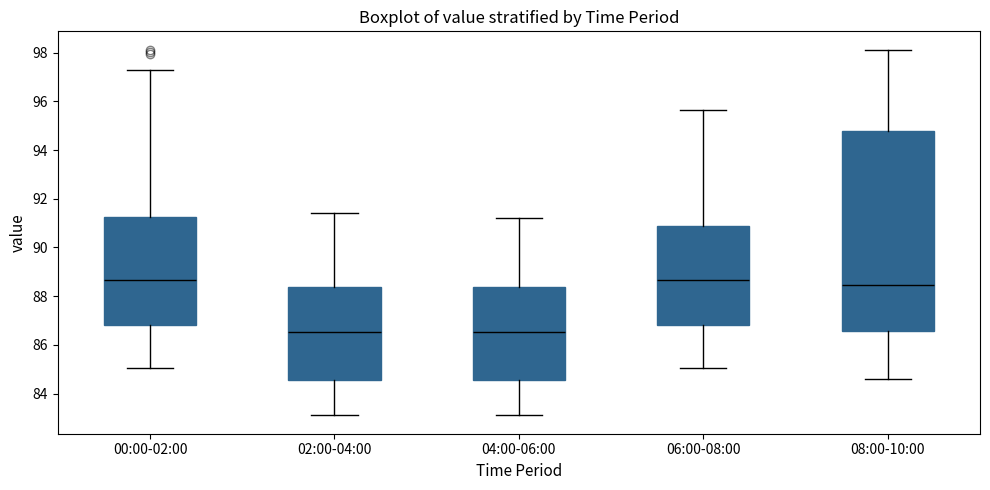

Comparing the boxes themselves (not the whiskers), which one is the tallest?

08:00-10:00